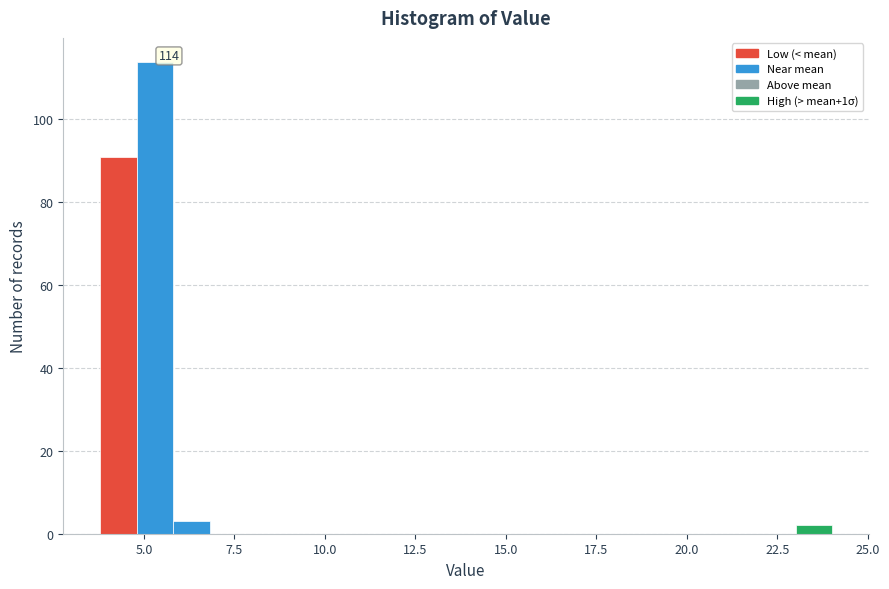

Around what value on the x-axis is the tallest bar? Give the approximate position of its centre, as read against the axis.

5.5